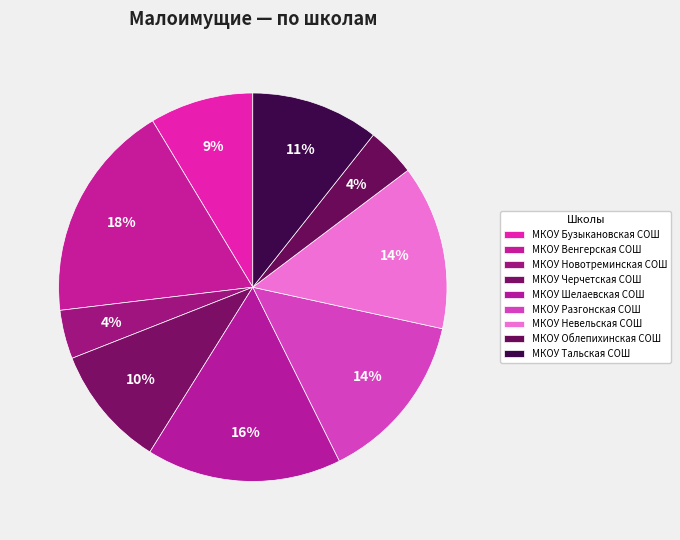

To the nearest percent, what percentage of the pie is МКОУ Облепихинская СОШ?

4%